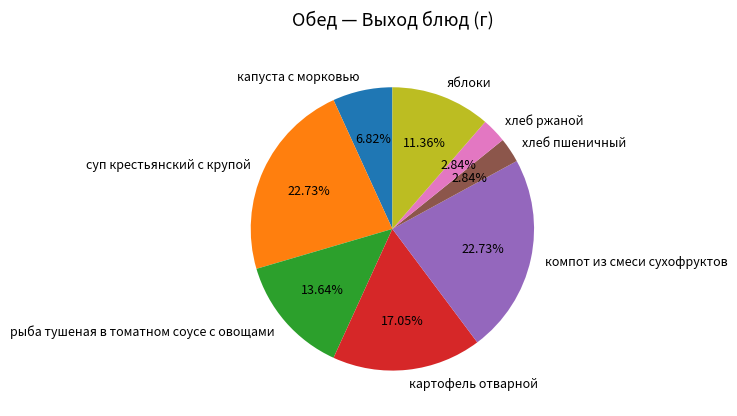

Approximately how many times larger is the value at хлеб пшеничный compared to хлеб ржаной?

1.0